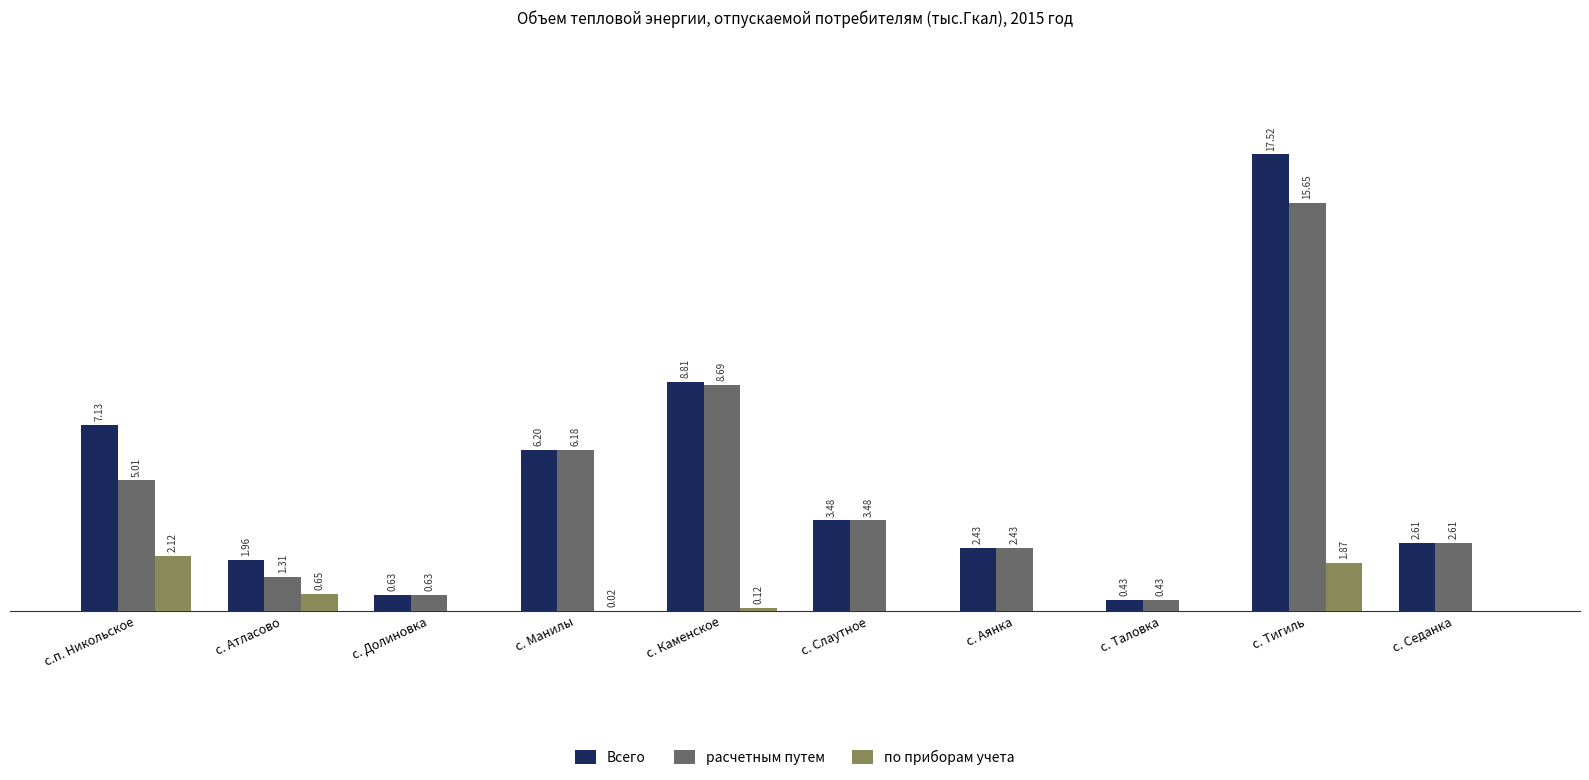

Which series changed the most between с. Каменское and с. Слаутное?

Всего